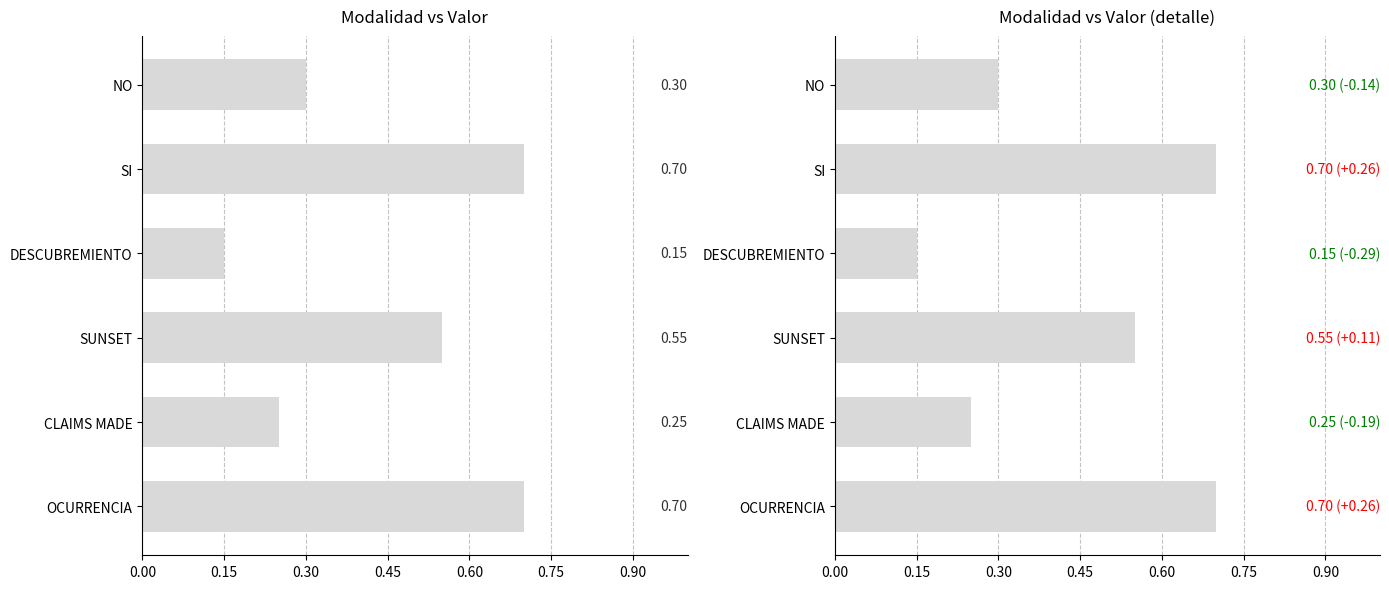

What is the sum of all values?

2.6